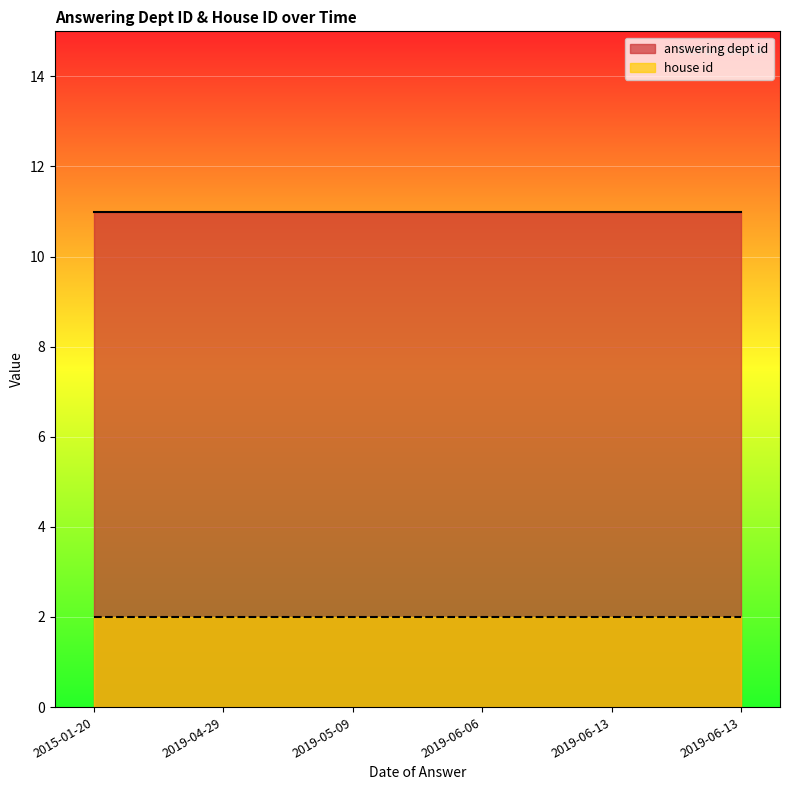

Where is answering dept id nearest to the value 11?

2015-01-20